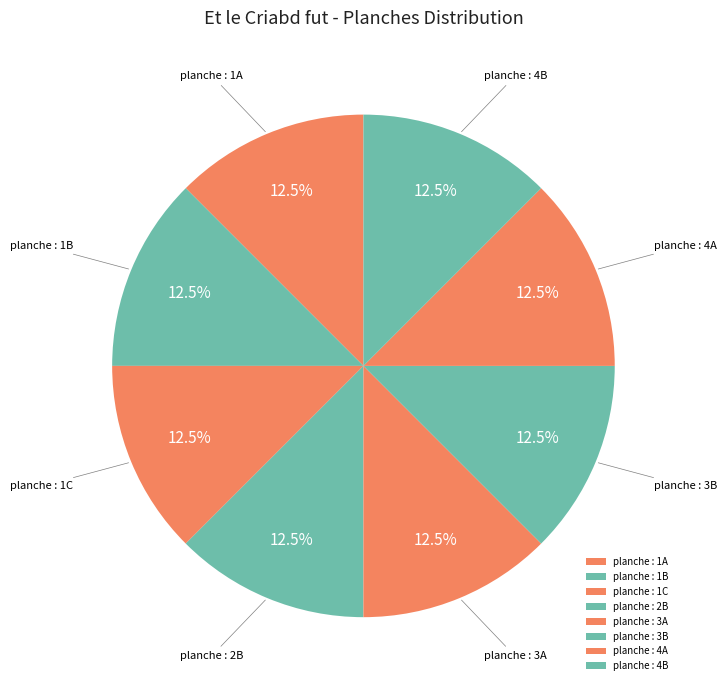

What is the ratio of the value at planche : 1C to the value at planche : 3A?

1.0